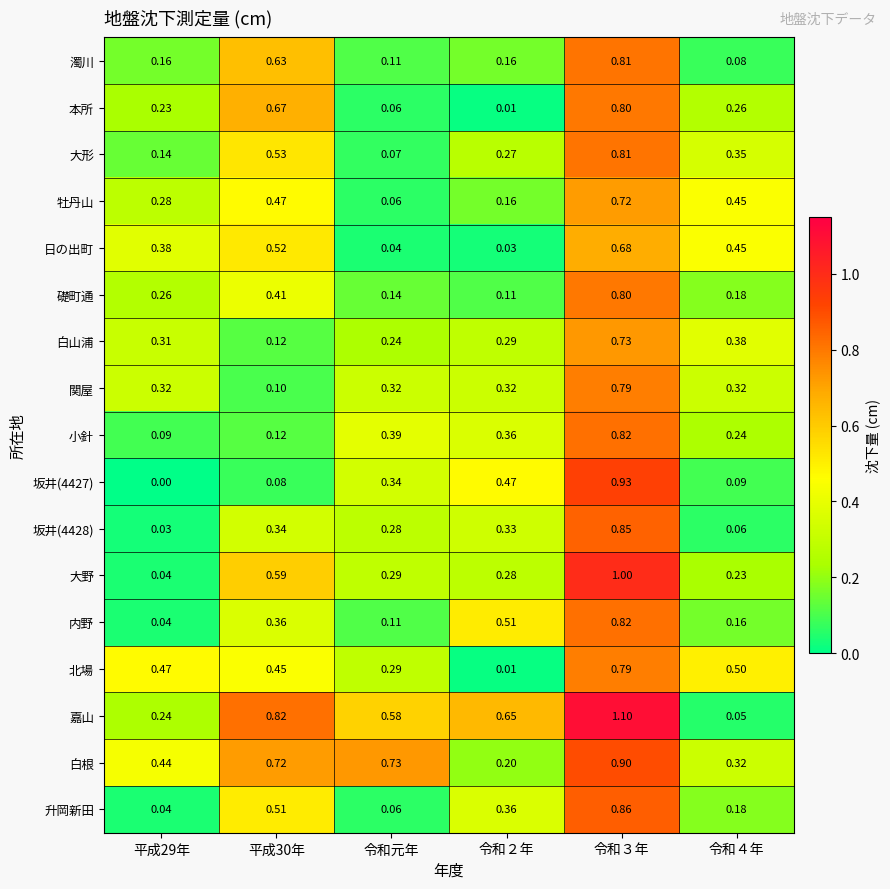

At how many categories does at least one series exceed 0?

6